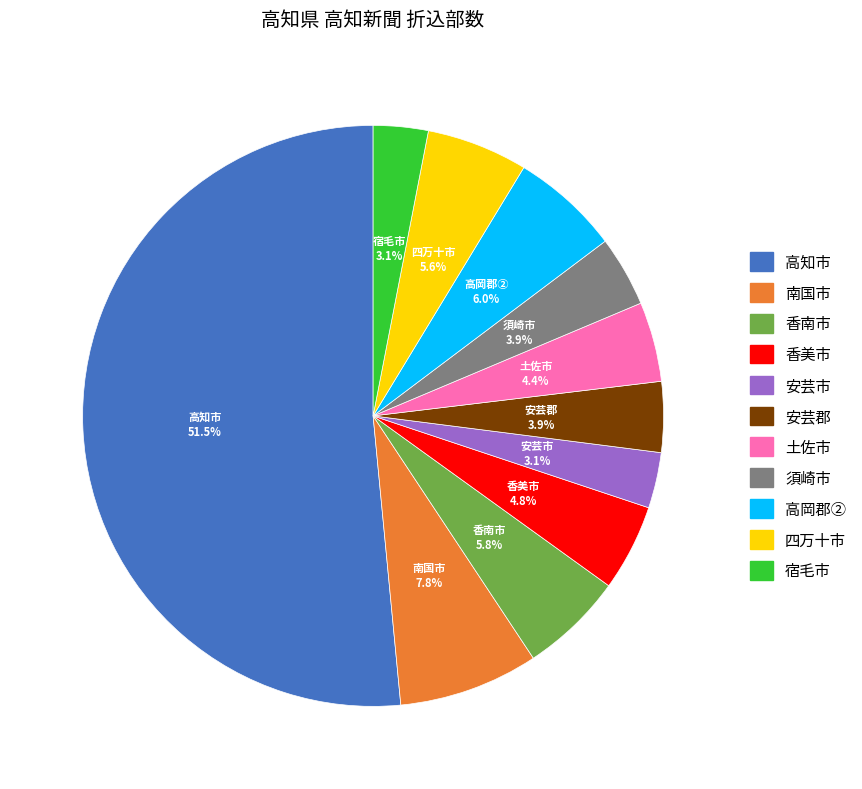

Combined, do 安芸郡 and 土佐市 account for over 50%?

No